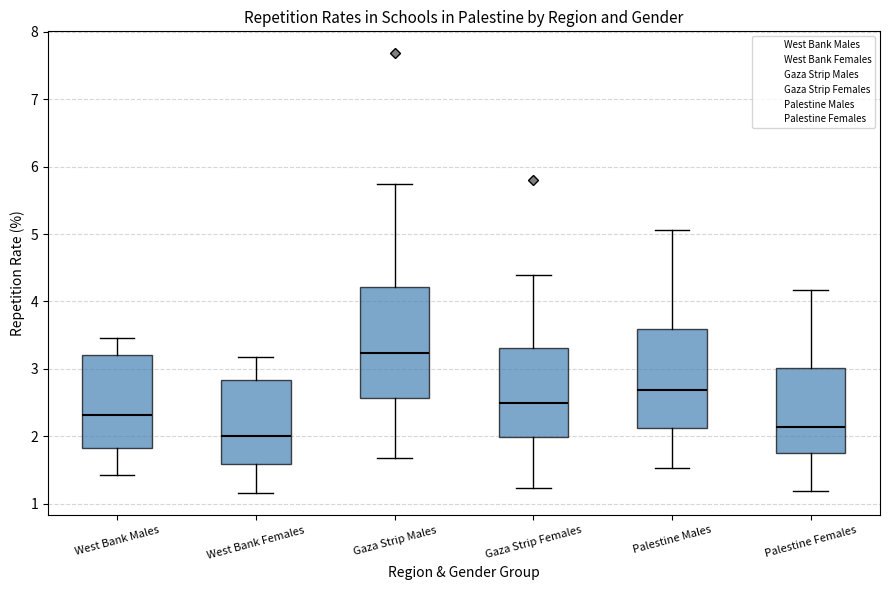

Reading left to right, read every box against the y-axis: the position of its median line, the range the box covers, and the ends of its whiskers. The values are not printed on the chart, so give them approximately, as read against the axis.

West Bank Males: median 2.3, box 1.8 to 3.2, whiskers 1.4 to 3.5
West Bank Females: median 2.0, box 1.6 to 2.8, whiskers 1.2 to 3.2
Gaza Strip Males: median 3.2, box 2.6 to 4.2, whiskers 1.7 to 5.7
Gaza Strip Females: median 2.5, box 2.0 to 3.3, whiskers 1.2 to 4.4
Palestine Males: median 2.7, box 2.1 to 3.6, whiskers 1.5 to 5.1
Palestine Females: median 2.1, box 1.8 to 3.0, whiskers 1.2 to 4.2